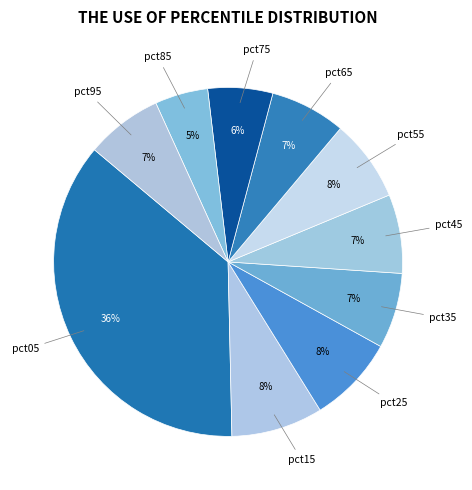

Does pct55 account for over 50% of the chart?

No